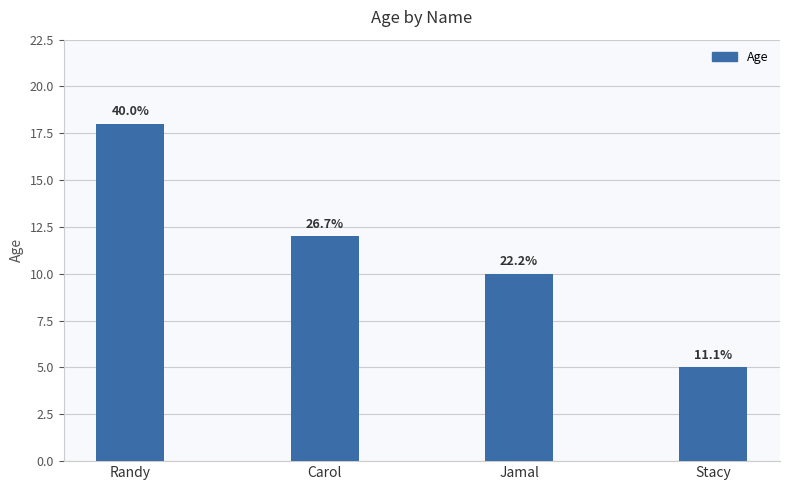

Where does the data first go above 12?

Randy